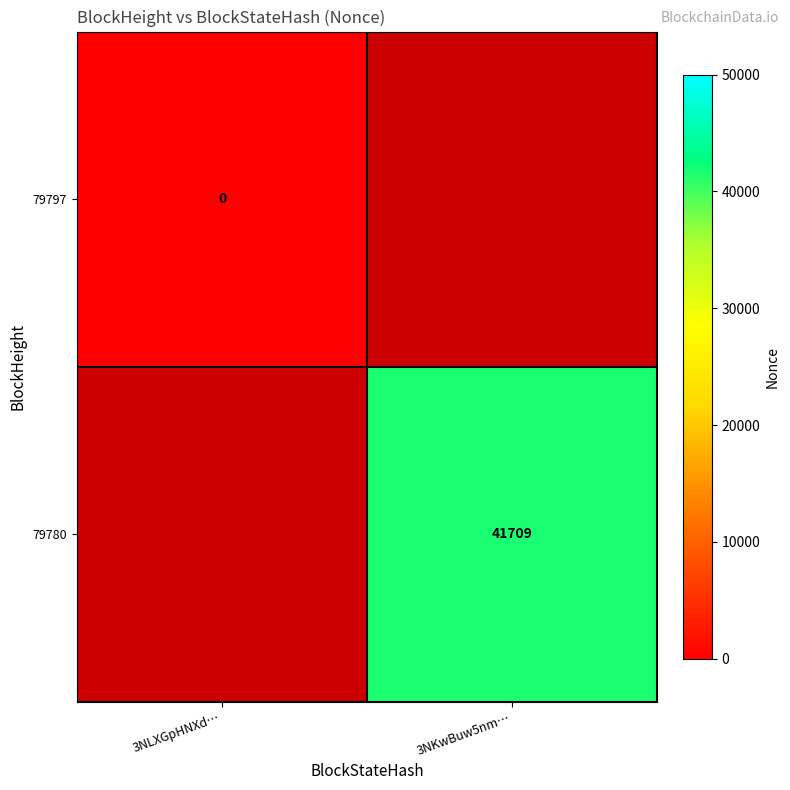

The value of 79780 at 3NKwBuw5nm… is 41709. True or false?

True